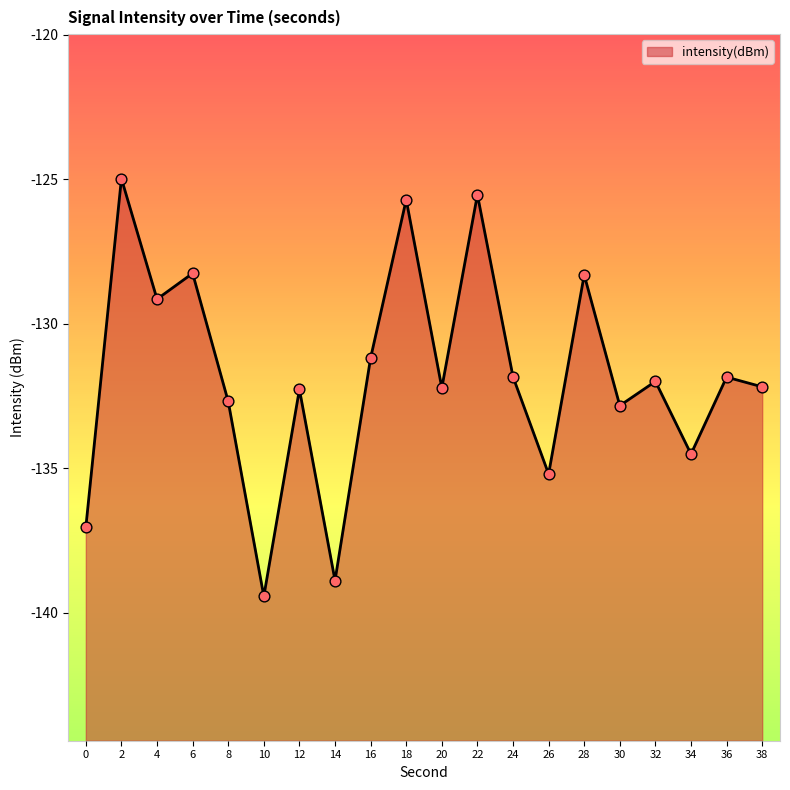

What is the change in value from 8 to 28?

+4.4